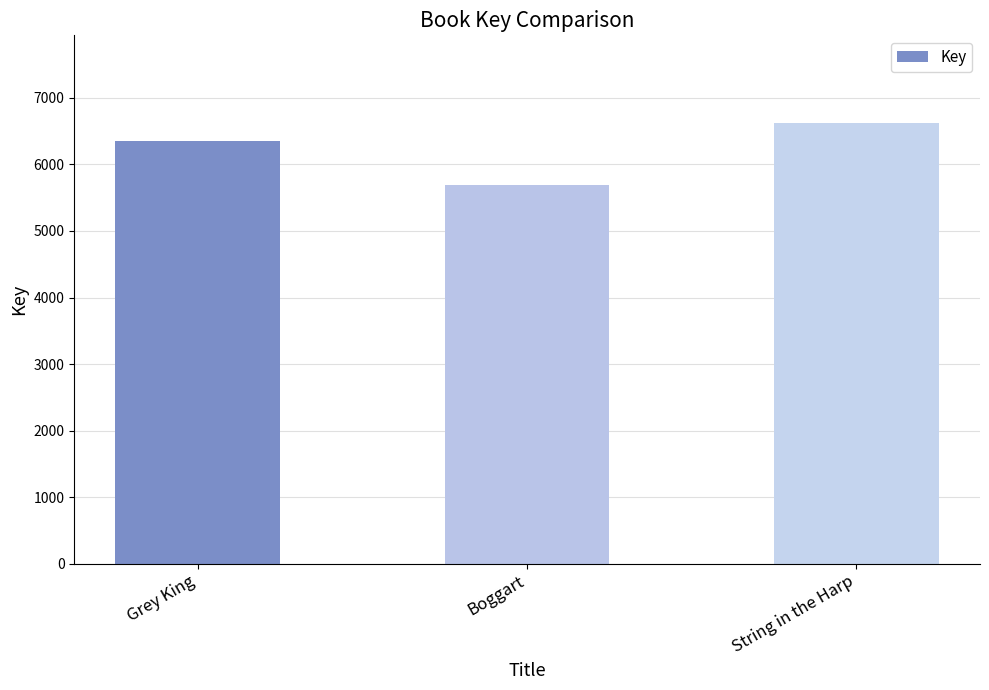

How many data points are less than 6354?

1